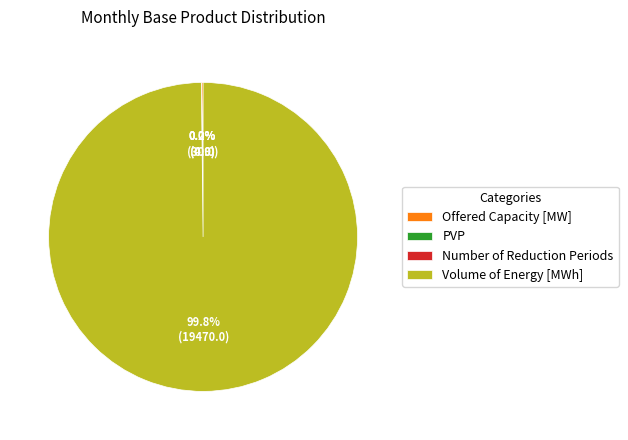

What is the largest slice in the pie chart?

Volume of Energy [MWh]